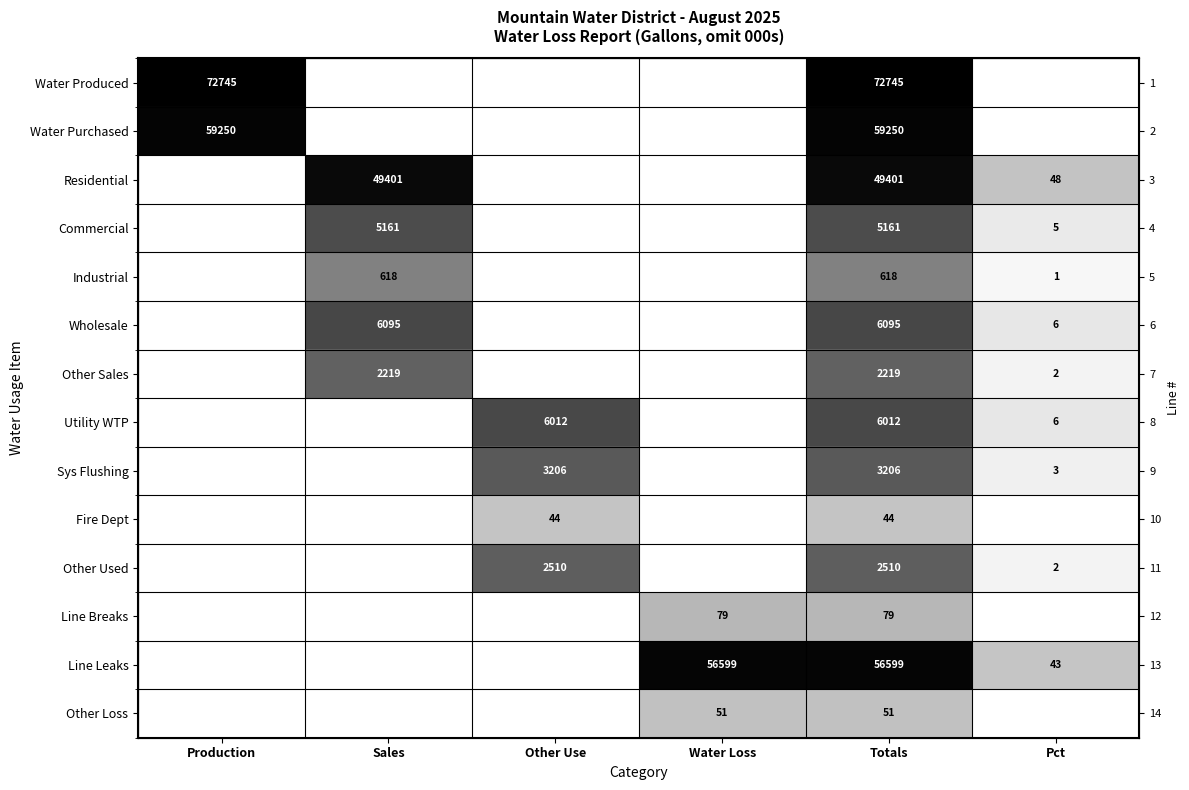

Rank the categories by Line Breaks value from lowest to highest.

Production, Sales, Other Use, Pct, Water Loss, Totals